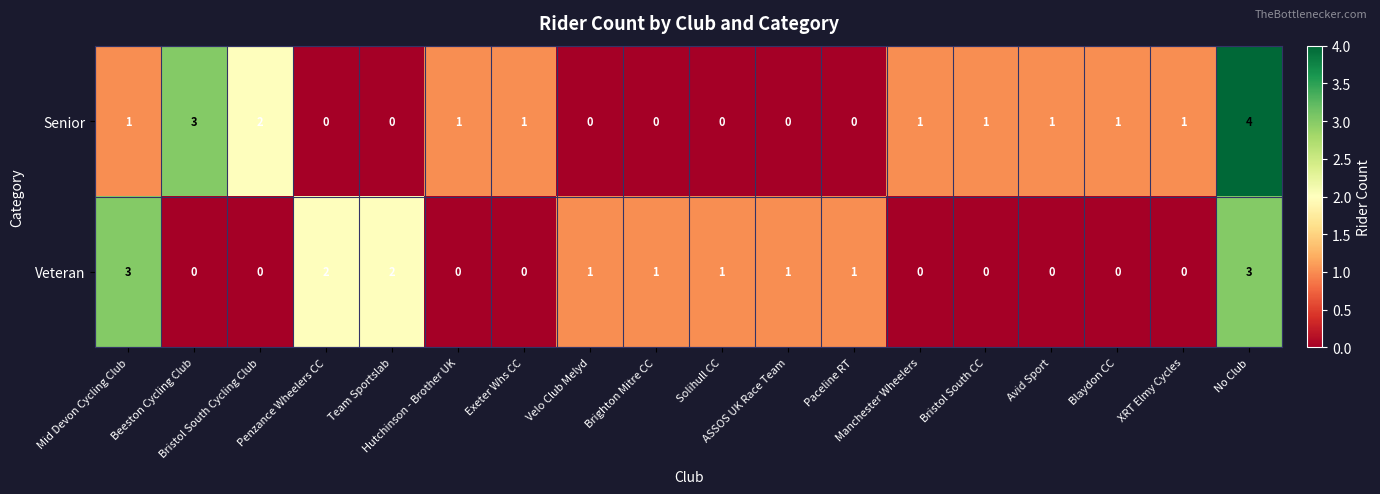

What is the sum of all Senior values?

17